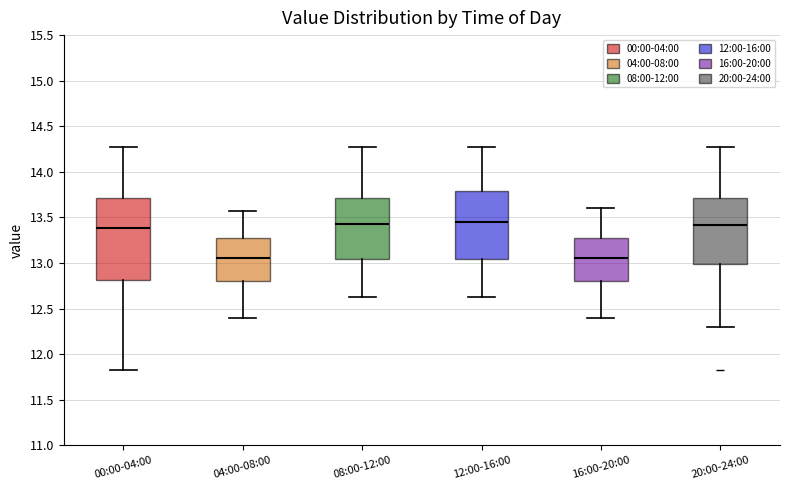

Reading left to right, read every box against the y-axis: the position of its median line, the range the box covers, and the ends of its whiskers. The values are not printed on the chart, so give them approximately, as read against the axis.

00:00-04:00: median 13.40, box 12.80 to 13.70, whiskers 11.85 to 14.25
04:00-08:00: median 13.05, box 12.80 to 13.30, whiskers 12.40 to 13.55
08:00-12:00: median 13.45, box 13.05 to 13.70, whiskers 12.65 to 14.25
12:00-16:00: median 13.45, box 13.05 to 13.80, whiskers 12.65 to 14.25
16:00-20:00: median 13.05, box 12.80 to 13.30, whiskers 12.40 to 13.60
20:00-24:00: median 13.40, box 13.00 to 13.70, whiskers 12.30 to 14.25